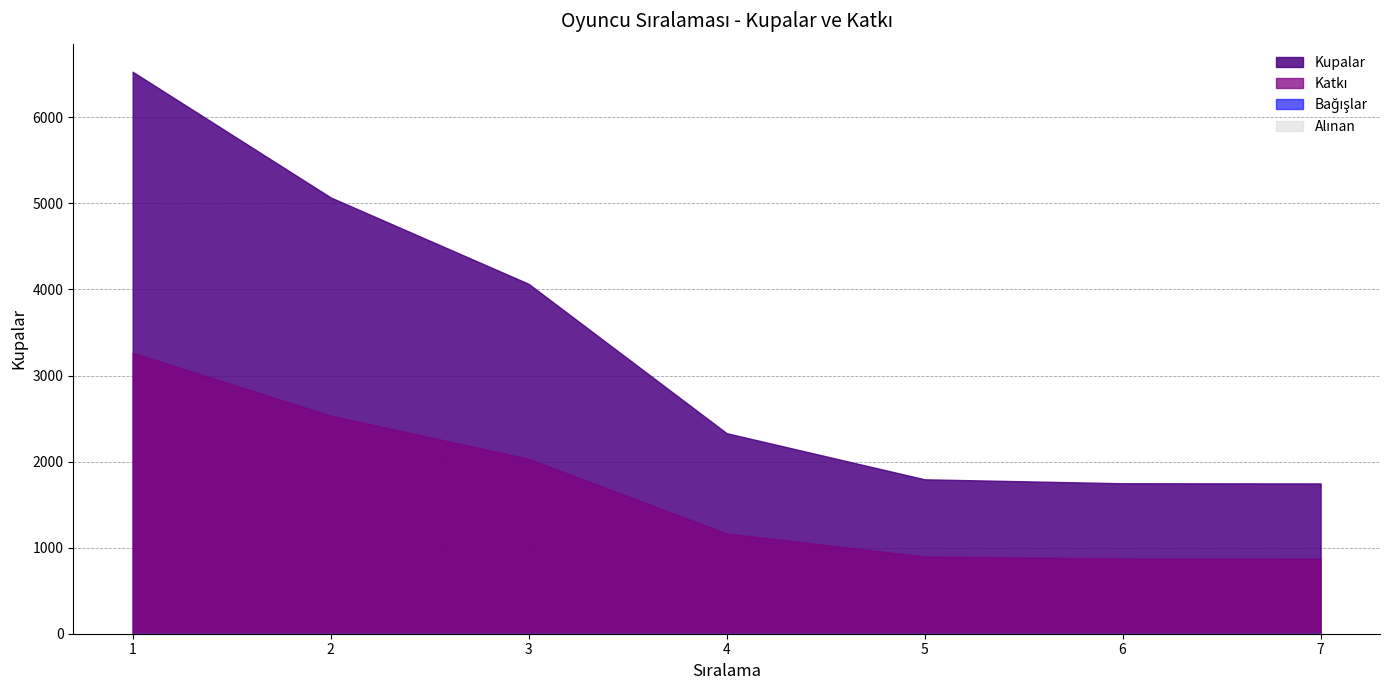

True or false: Alınan and Bağışlar intersect in this chart.

False